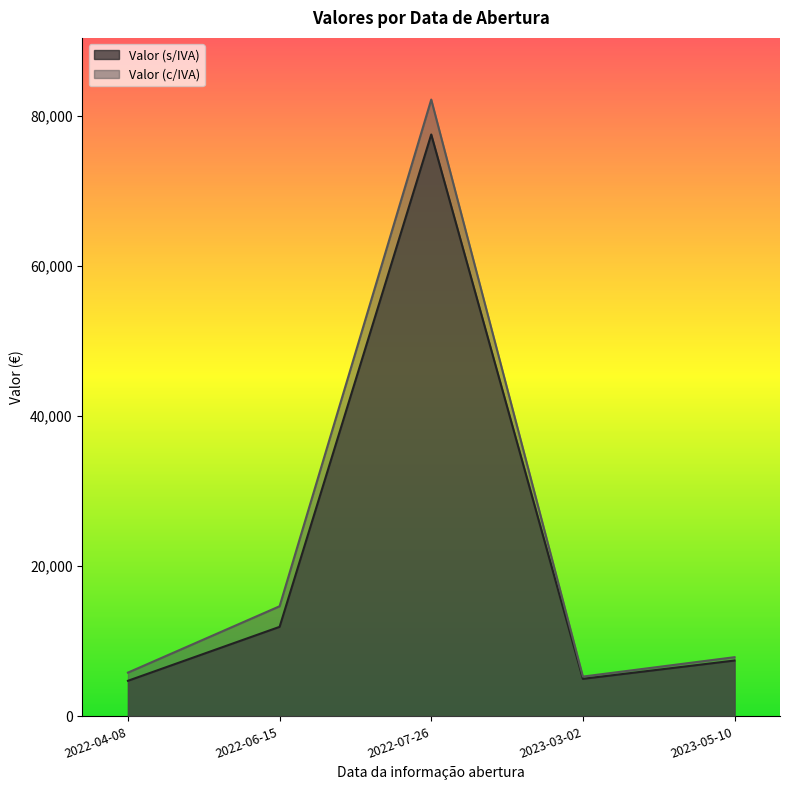

Reading right to left, extract all data points from this chart.

Valor (s/IVA): 2023-05-10=7437.3	2023-03-02=4999.0	2022-07-26=77515.2	2022-06-15=11925.0	2022-04-08=4740.0
Valor (c/IVA): 2023-05-10=7883.5	2023-03-02=5298.9	2022-07-26=82166.1	2022-06-15=14667.8	2022-04-08=5830.2